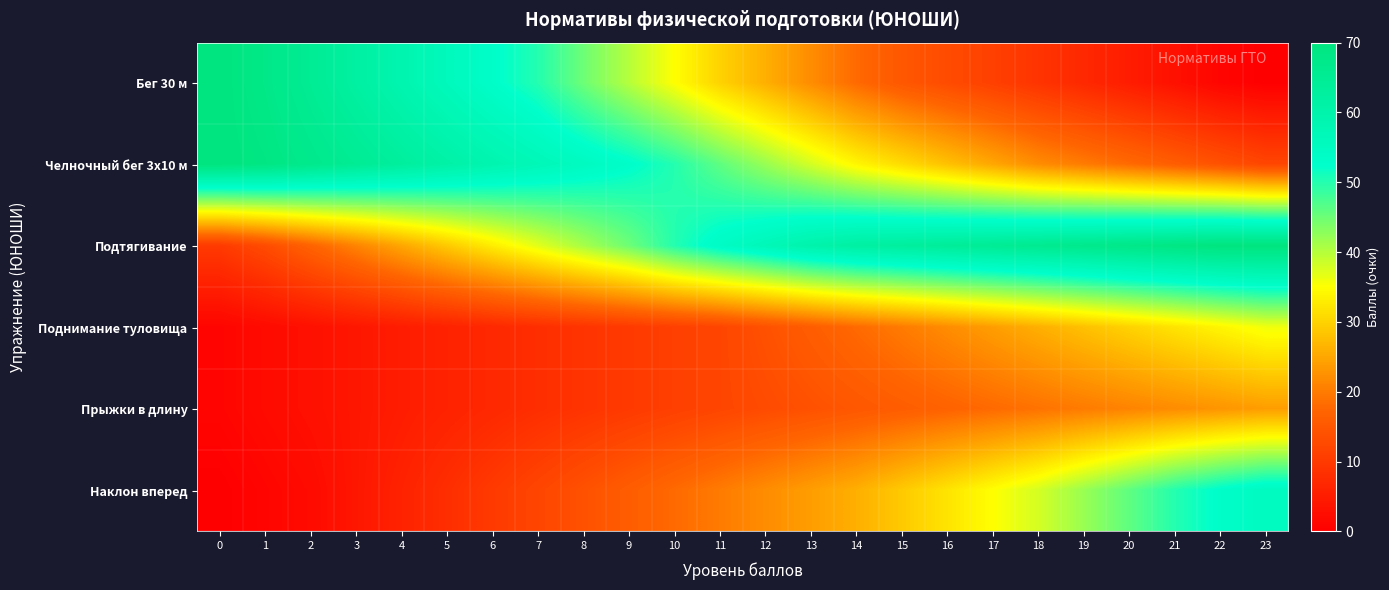

Which has a higher value, 5 or 1?

1